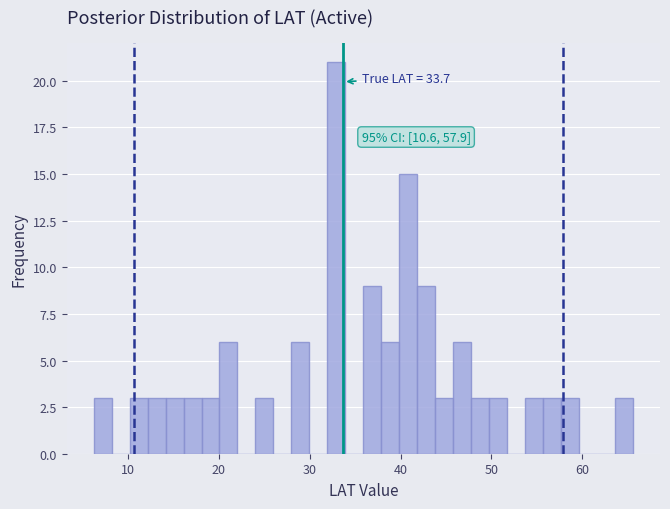

Read against the x-axis, roughly where is the centre of the tallest bar?

33